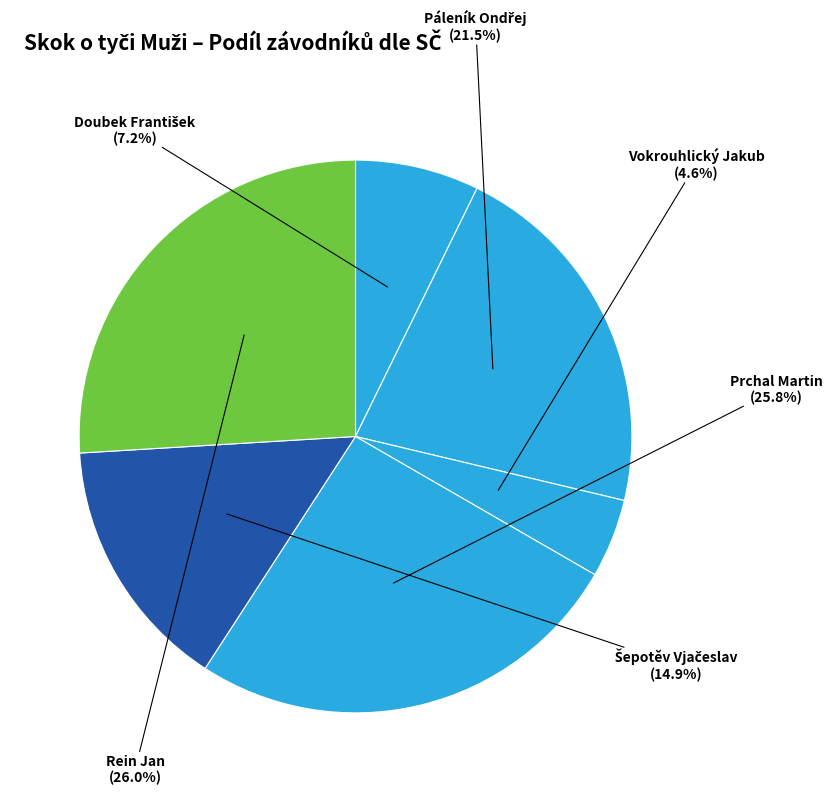

How much of the chart is everything except Prchal Martin?

74.2%